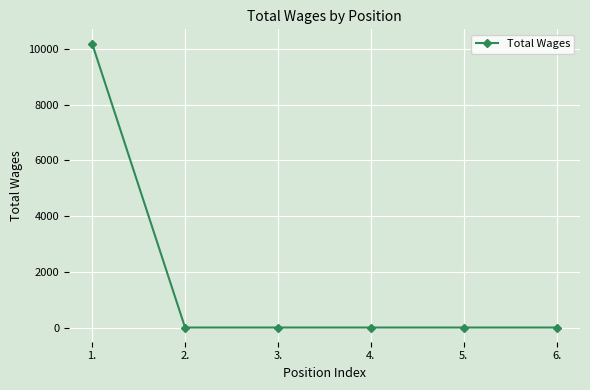

Reading left to right, list all the values displayed in this chart.

1.=10200	2.=0	3.=0	4.=0	5.=0	6.=0